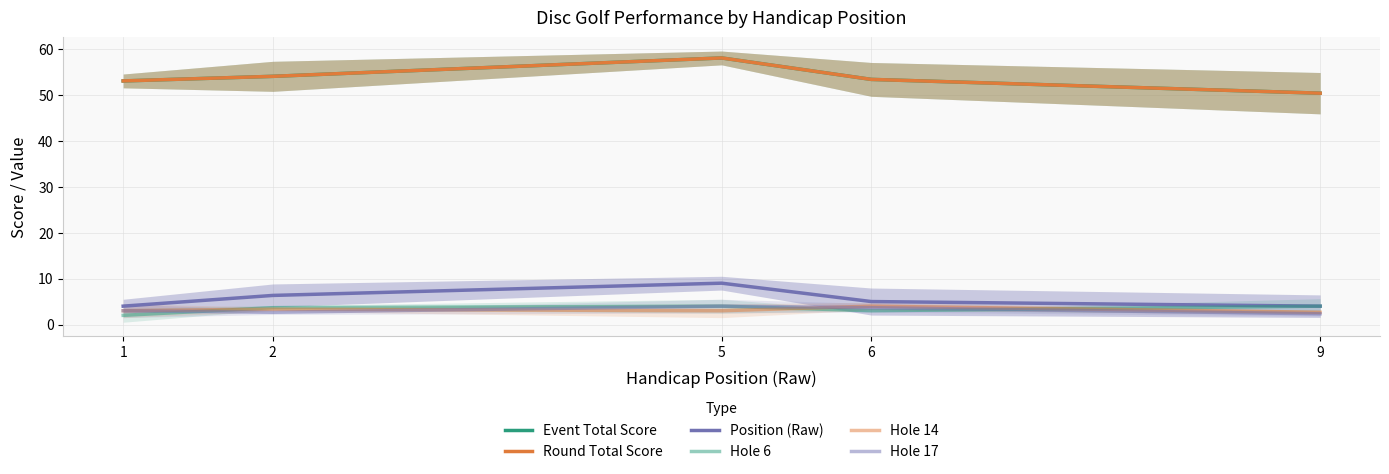

At which label does Hole 14 first exceed 3?

2